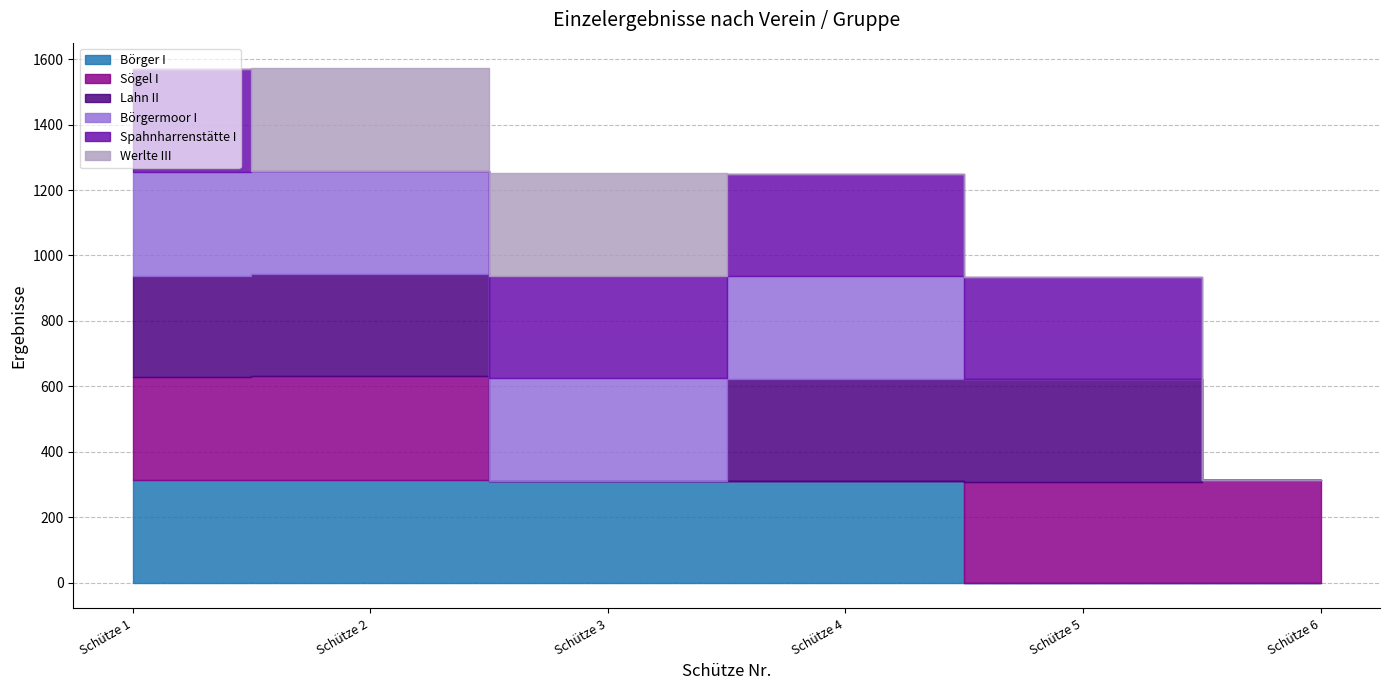

How many data points in Lahn II are less than 310?

3